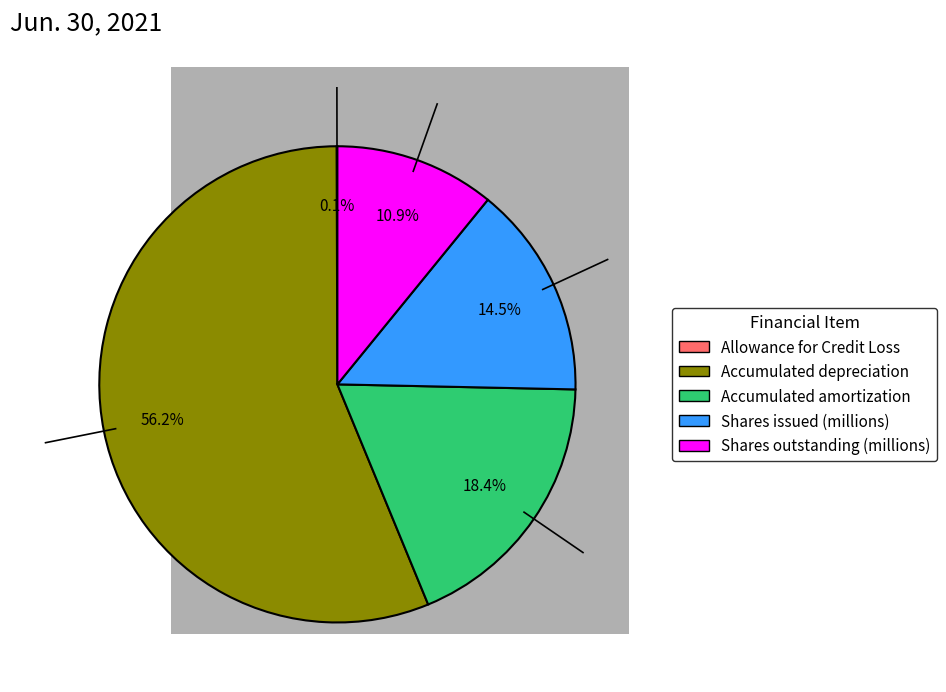

What is the largest slice in the pie chart?

Accumulated depreciation